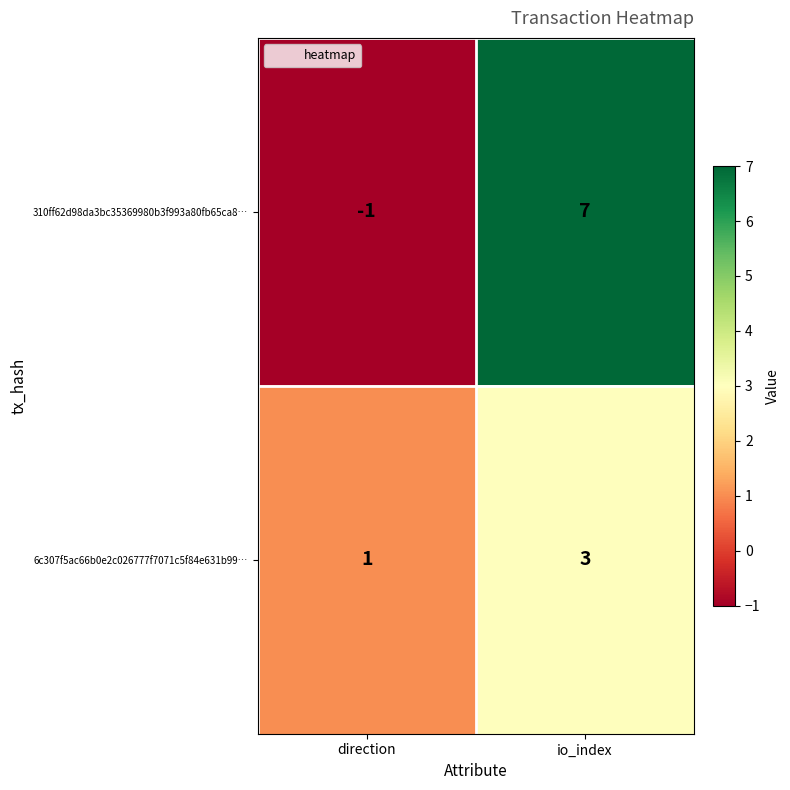

How many data points in 6c307f5ac66b0e2c026777f7071c5f84e631b99… are less than 3?

1